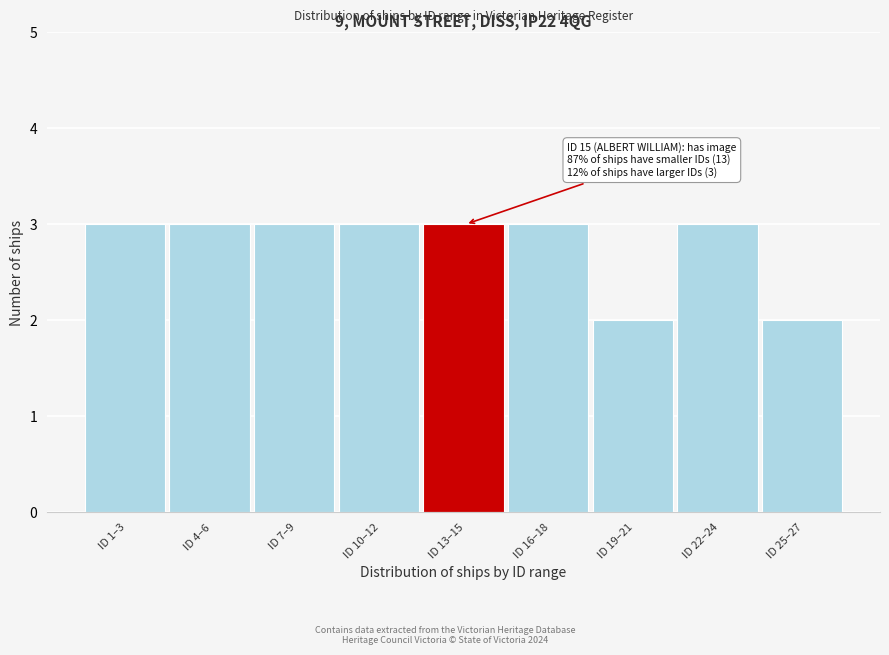

Reading left to right, extract all data points from this chart.

3	3	3	3	3	3	2	3	2